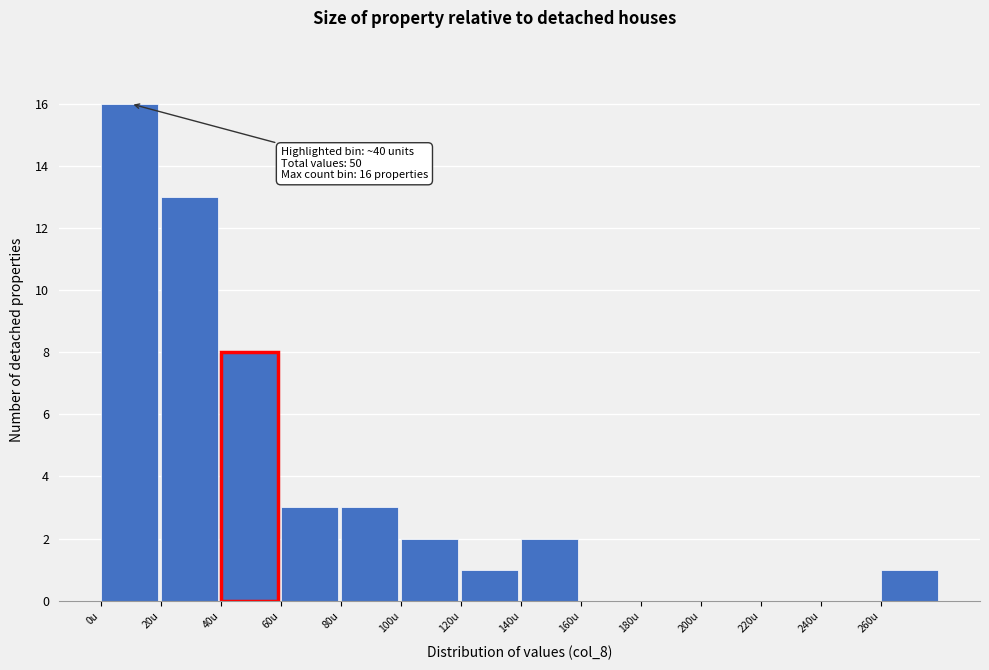

Which range on the x-axis has the tallest bar?

0 to 20